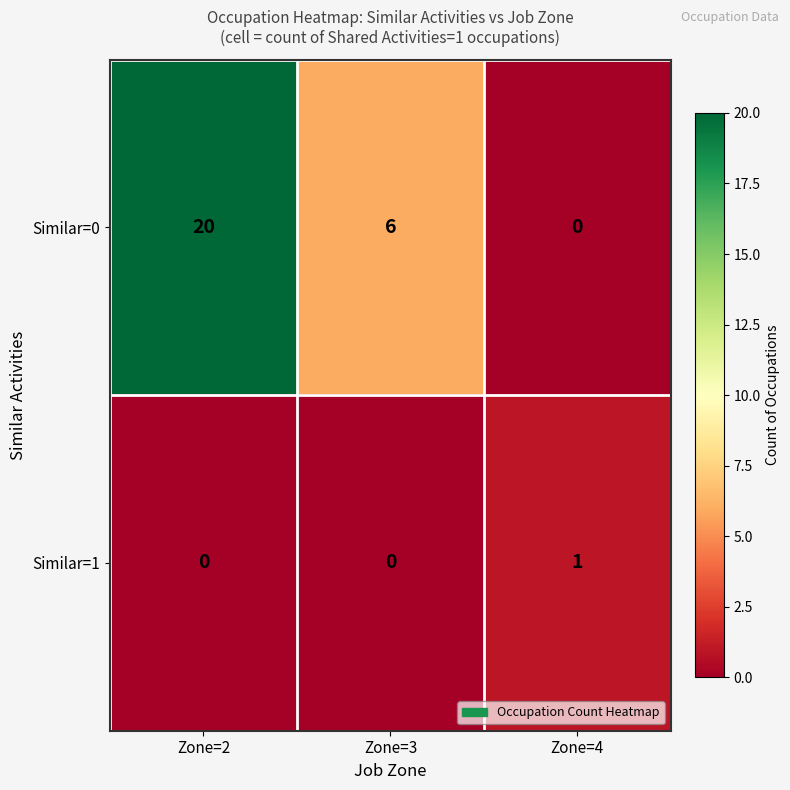

Between Zone=2 and Zone=4, which series saw the biggest shift?

Similar=0